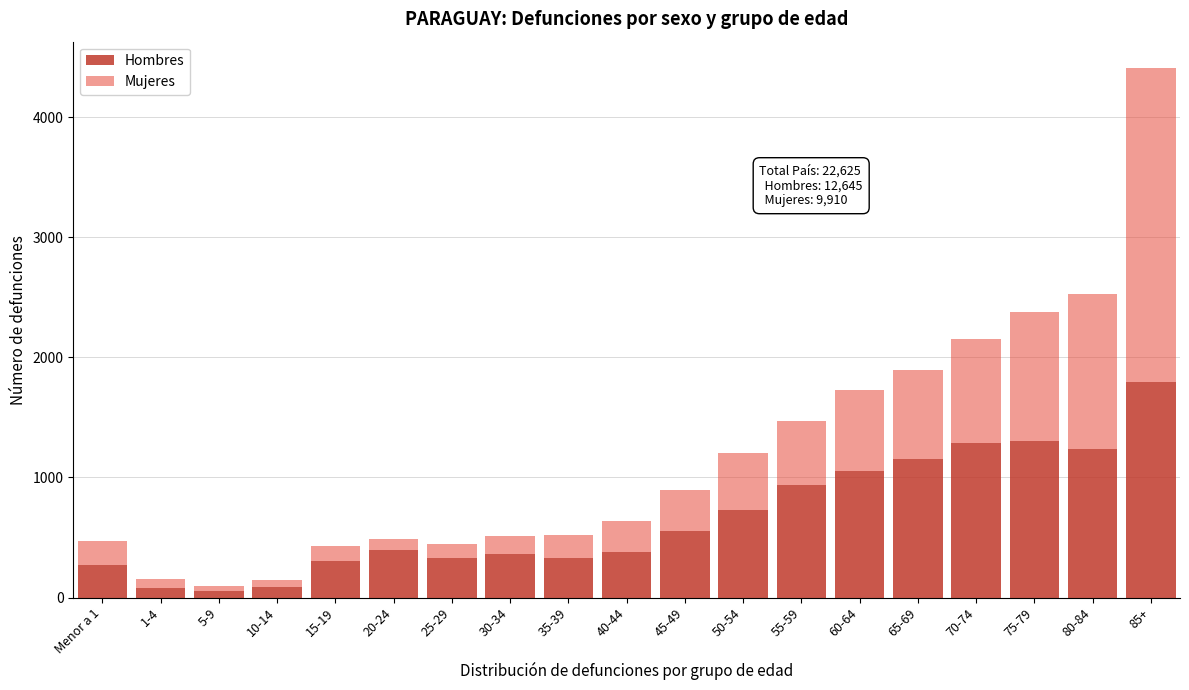

What is the average value of the Hombres series?

666